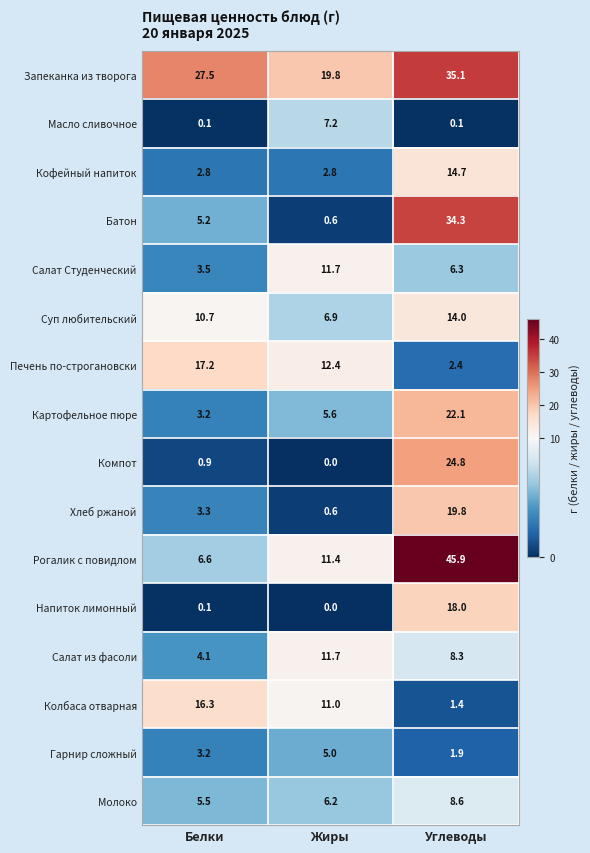

What is the difference between the maximum and minimum values in the Печень по-строгановски series?

14.8